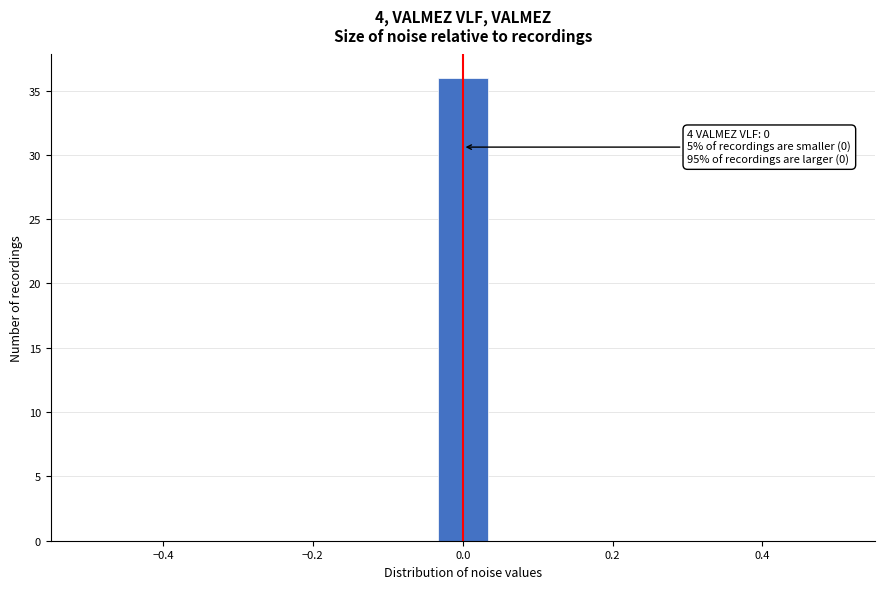

Read against the x-axis, roughly where is the centre of the tallest bar?

0.00